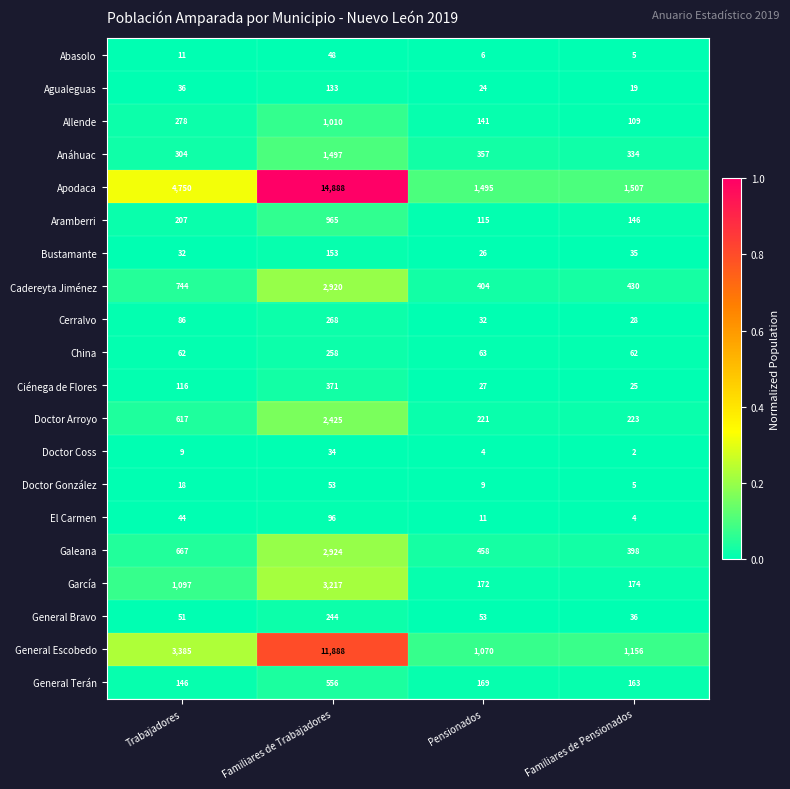

The Abasolo series shows 2 at Familiares de Pensionados. True or false?

False